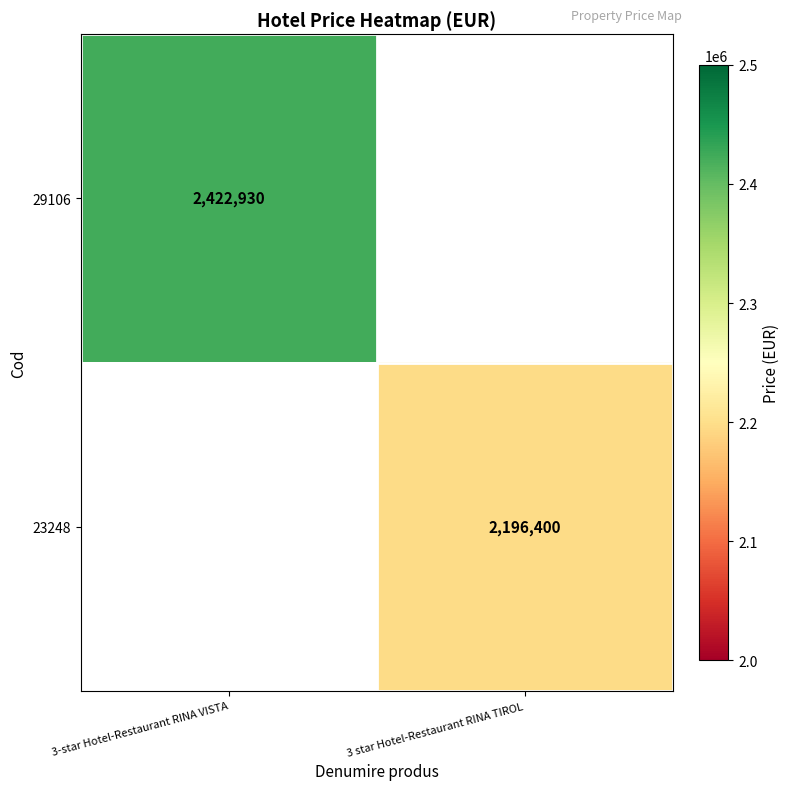

The value of 29106 at 3-star Hotel-Restaurant RINA VISTA is 825857. True or false?

False